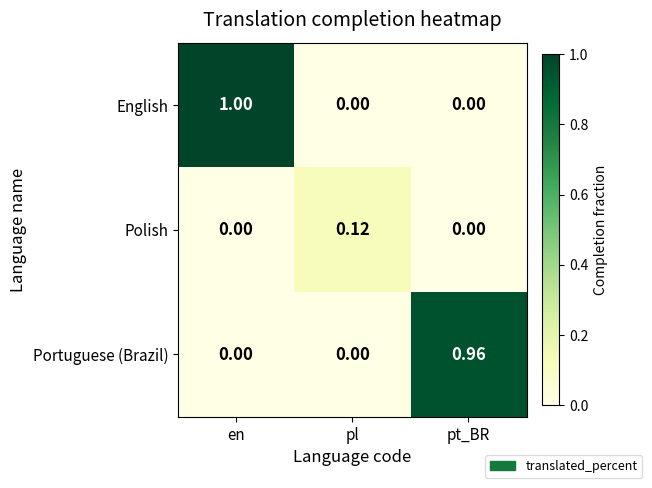

Which category has the highest value in the Polish series?

pl